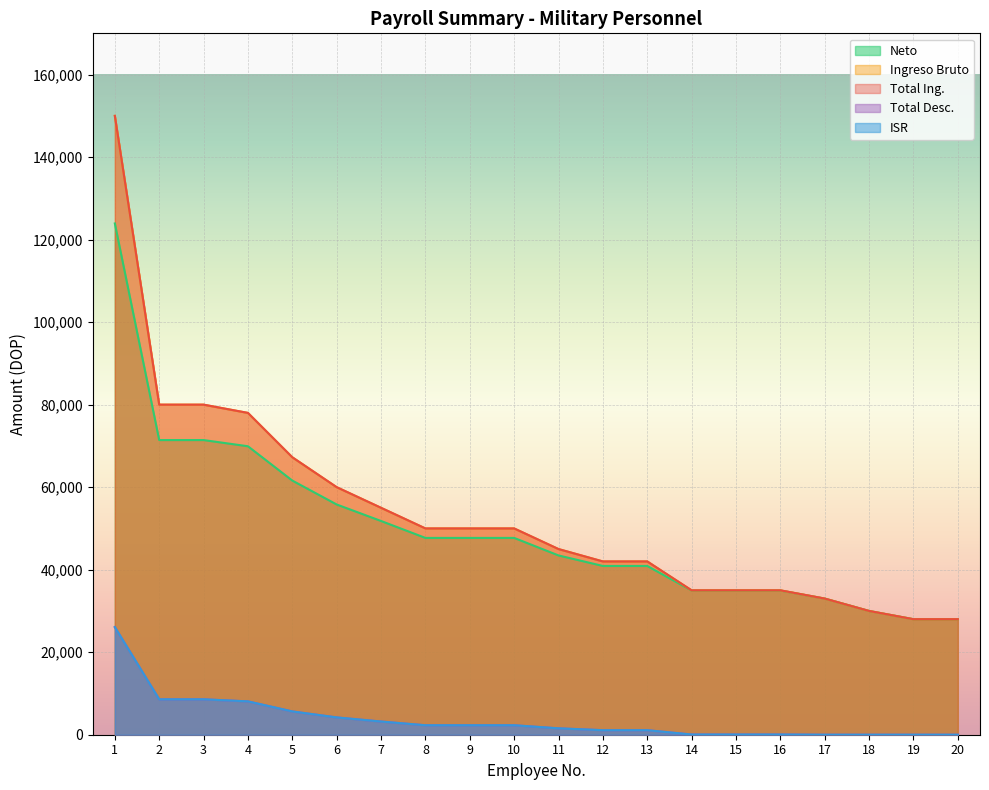

Which label corresponds to the largest value in the chart?

1